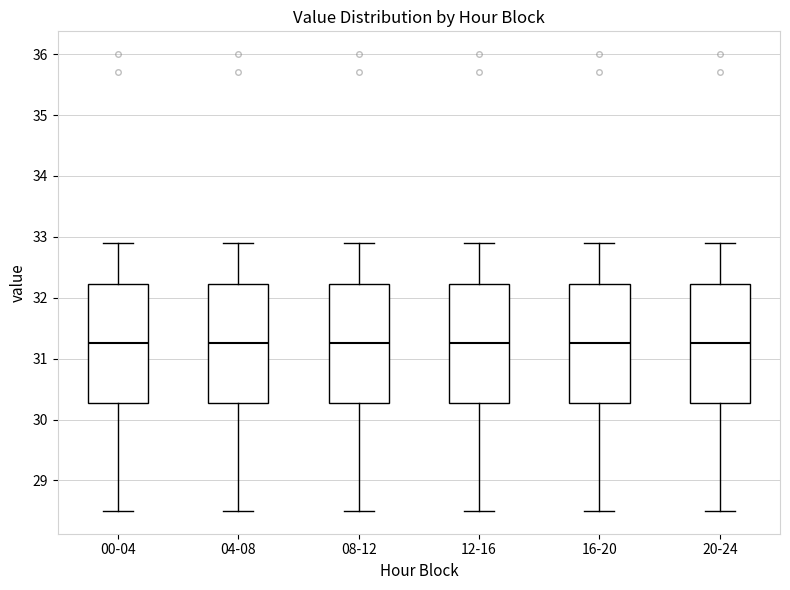

Where does the upper whisker of the box for 04-08 end on the y-axis? The values are not printed on the chart, so give them approximately, as read against the axis.

32.9